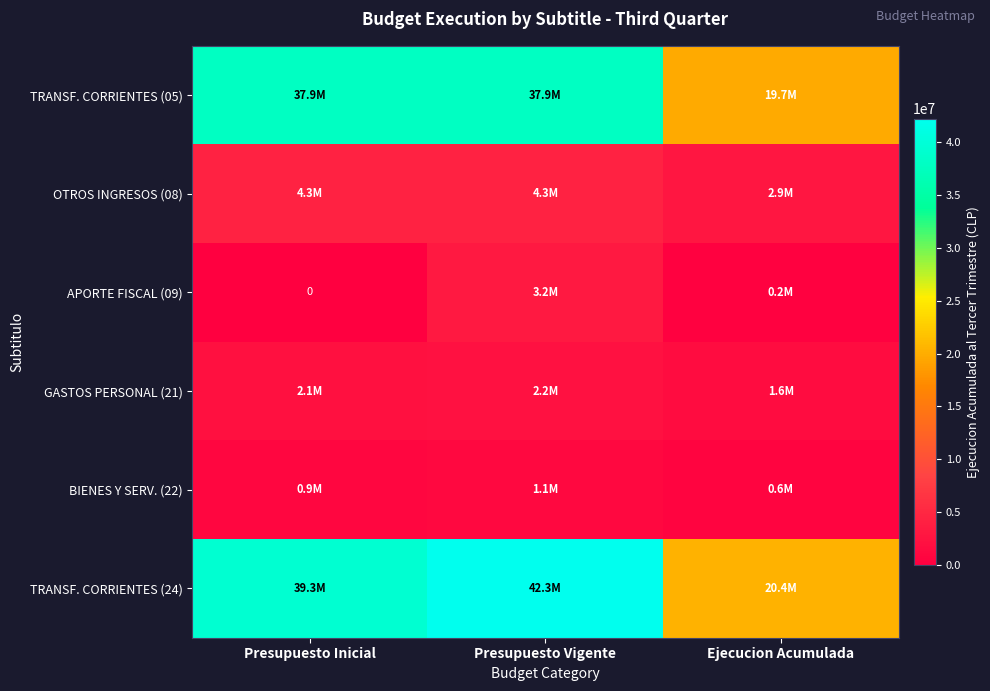

List the series in order of their peak value, highest first.

TRANSF. CORRIENTES (24), TRANSF. CORRIENTES (05), OTROS INGRESOS (08), APORTE FISCAL (09), GASTOS PERSONAL (21), BIENES Y SERV. (22)